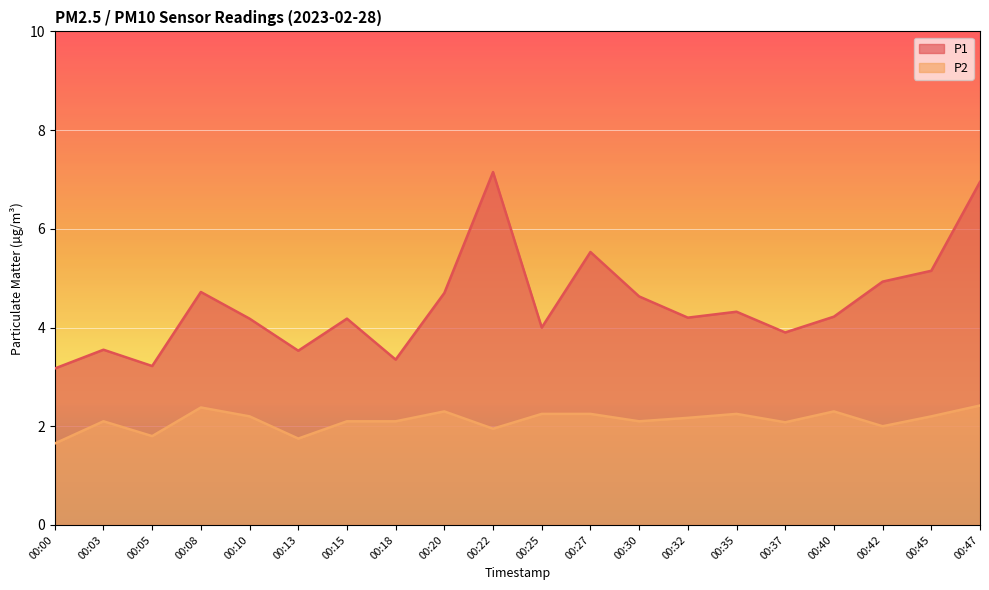

What is the difference between the P2 values at 00:10 and 00:22?

0.3